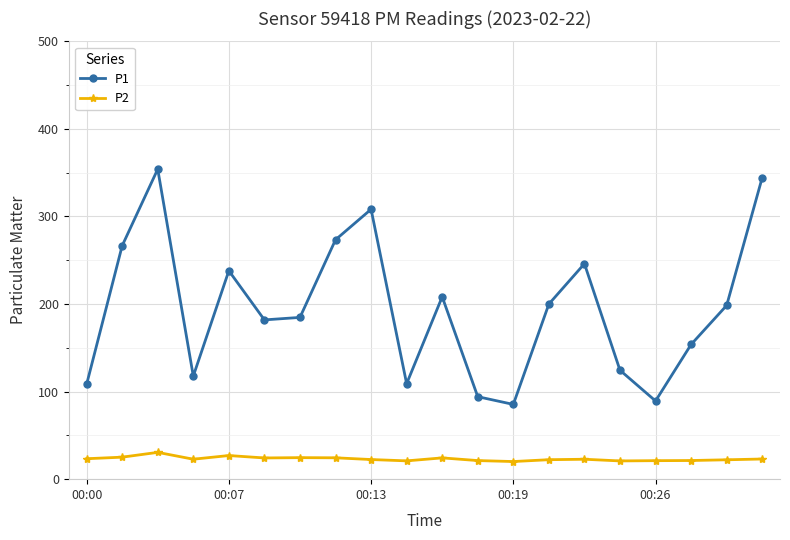

Which series has the largest total across all categories?

P1